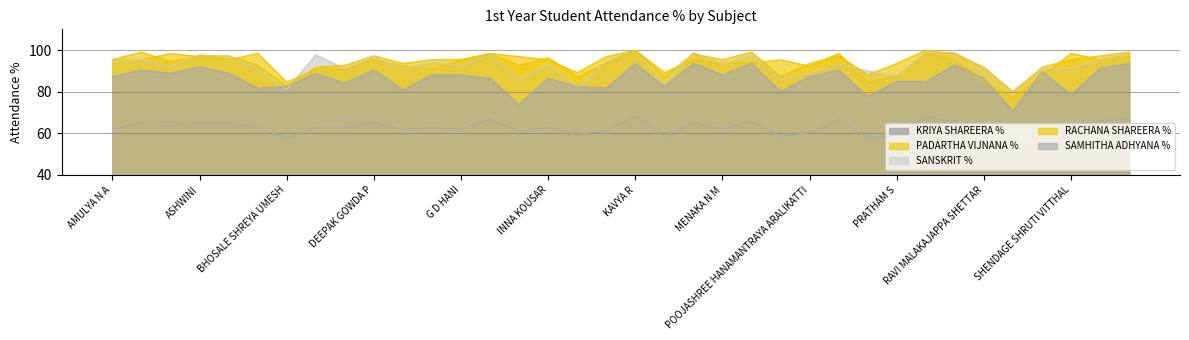

What is the value of the RACHANA SHAREERA % point at the 17th from the left?

87.3